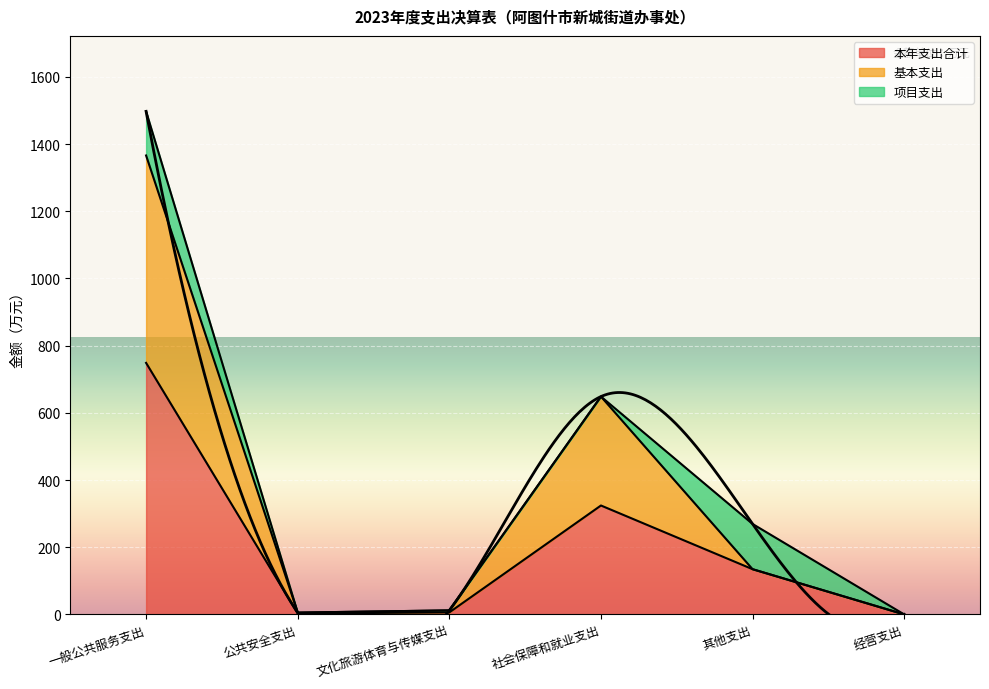

Where is 本年支出合计 nearest to the value 374?

社会保障和就业支出